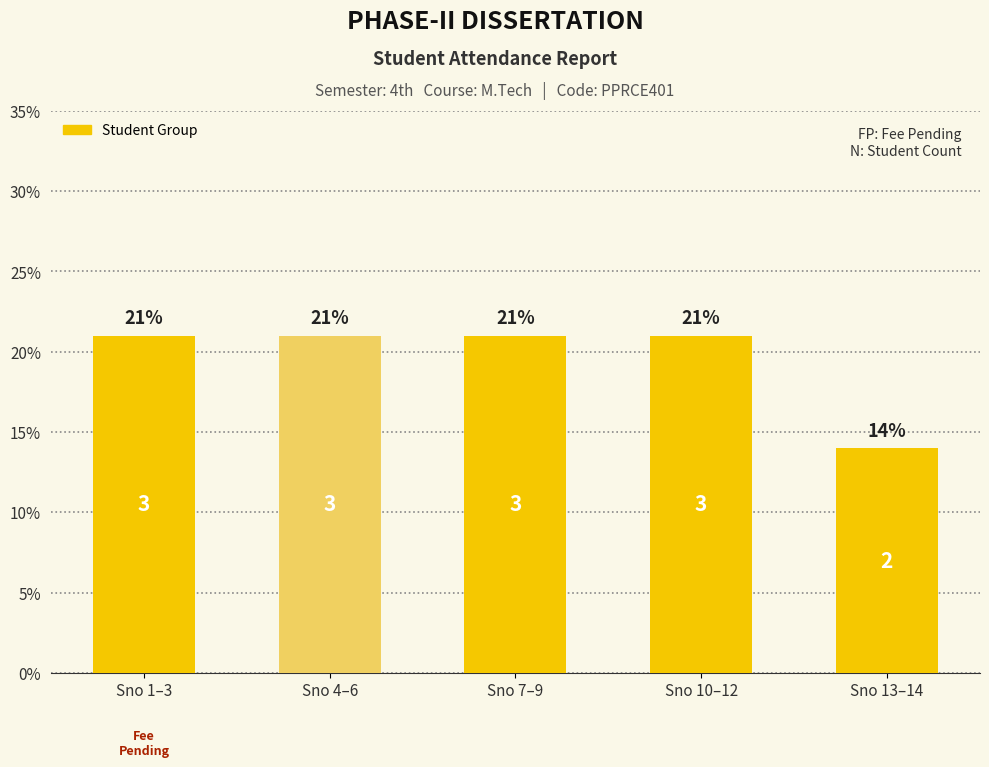

Does the chart contain any negative values?

No